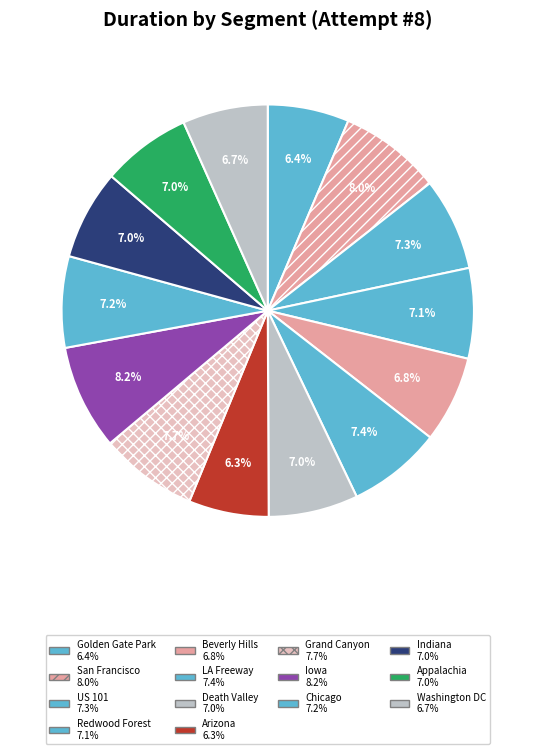

How many slices are in this pie chart?

14